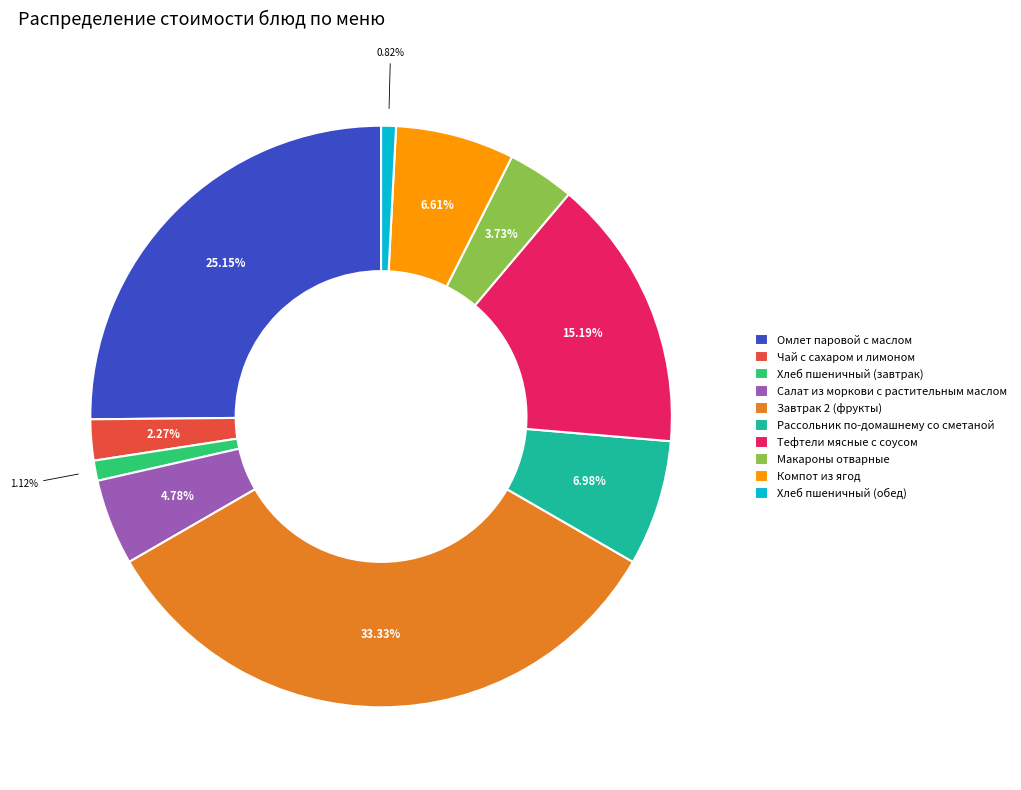

Combined, what portion of the pie is Компот из ягод and Тефтели мясные с соусом?

21.8%